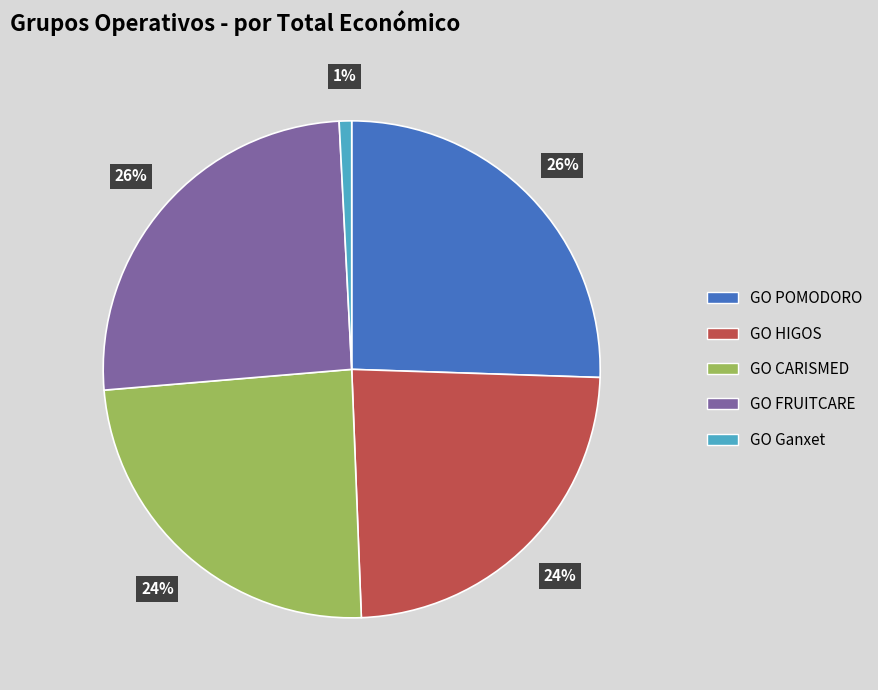

How many segments does this pie chart have?

5